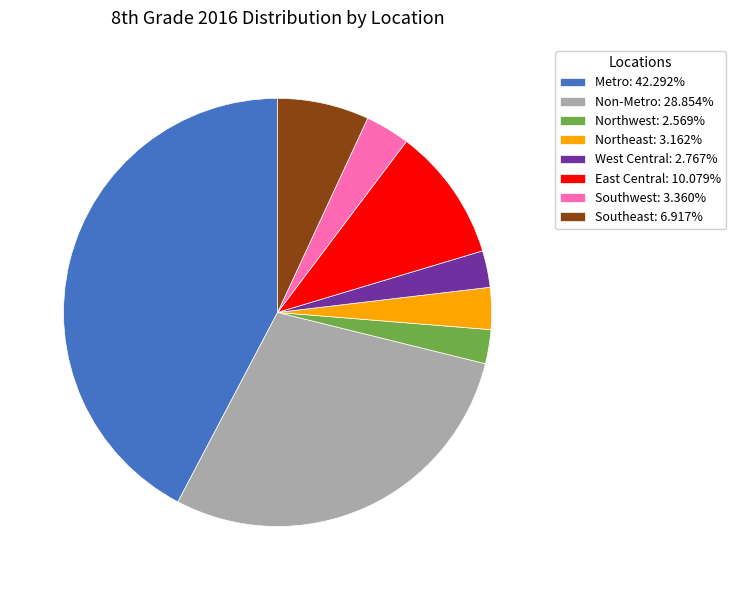

Does any single category account for the majority?

No